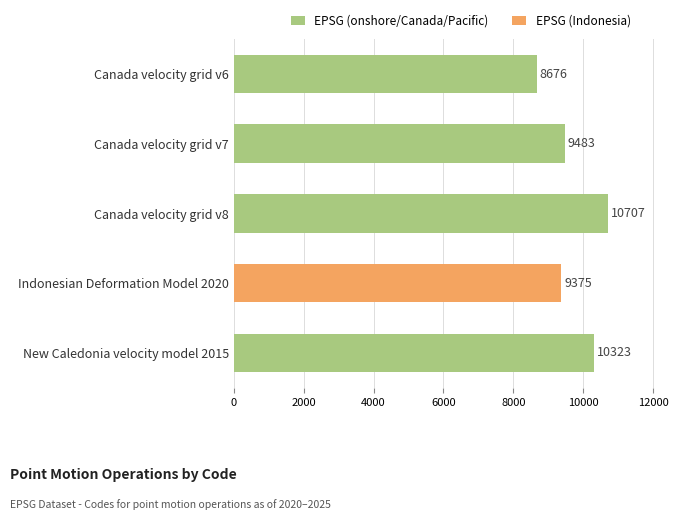

What is the value of the 3rd bar from the top?

10707